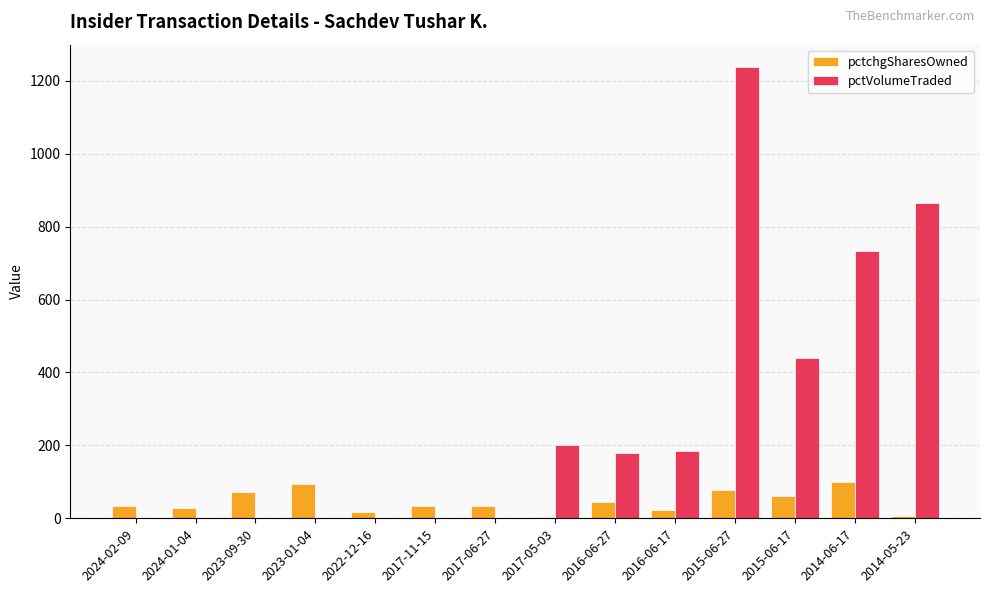

Is it true that pctVolumeTraded equals 201 at 2017-05-03?

True